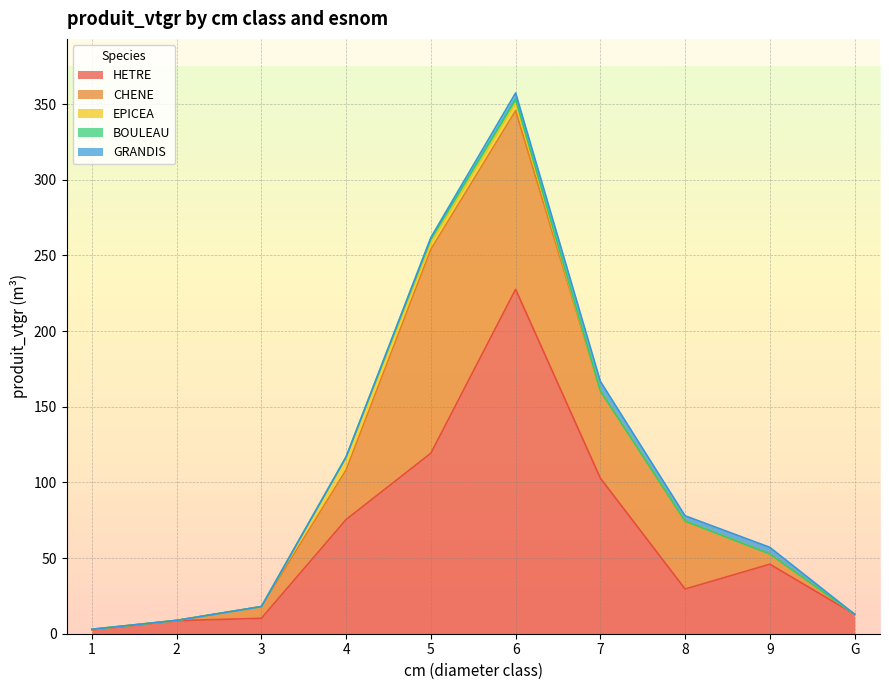

The GRANDIS series shows 4.1 at 4. True or false?

False